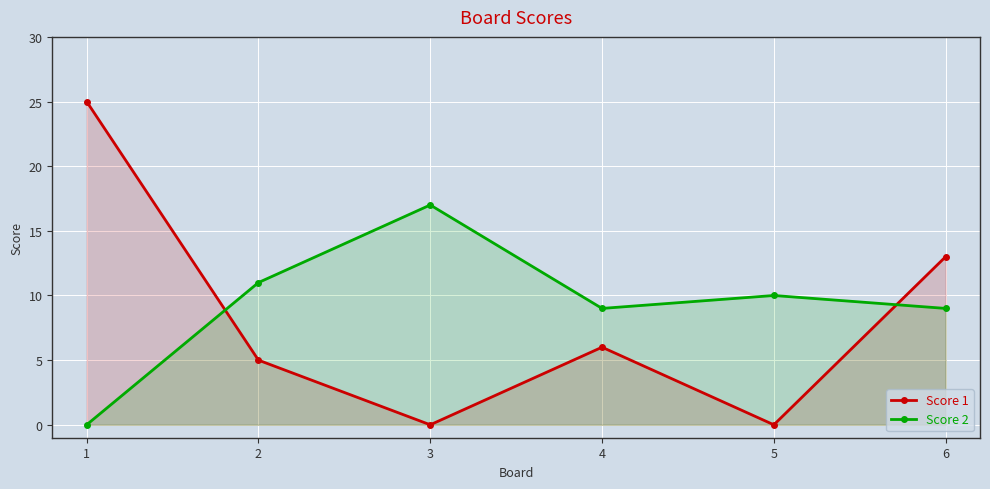

Reading left to right, extract all data points from this chart.

Score 1: 1=25	2=5	3=0	4=6	5=0	6=13
Score 2: 1=0	2=11	3=17	4=9	5=10	6=9